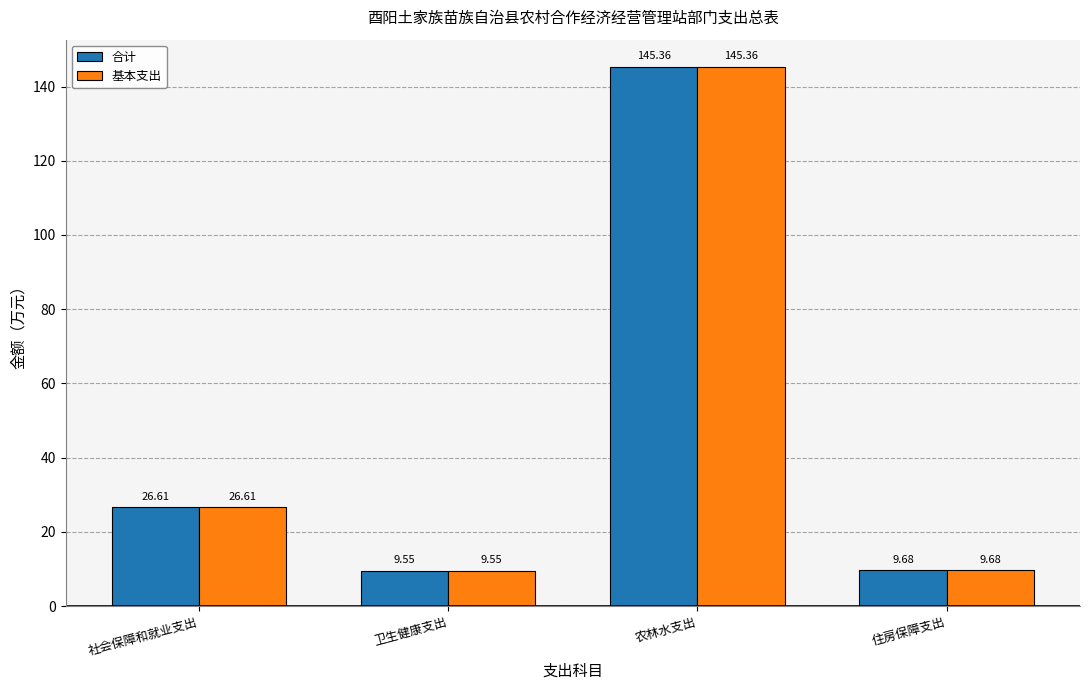

Is it true that 基本支出 equals 145.4 at 农林水支出?

True